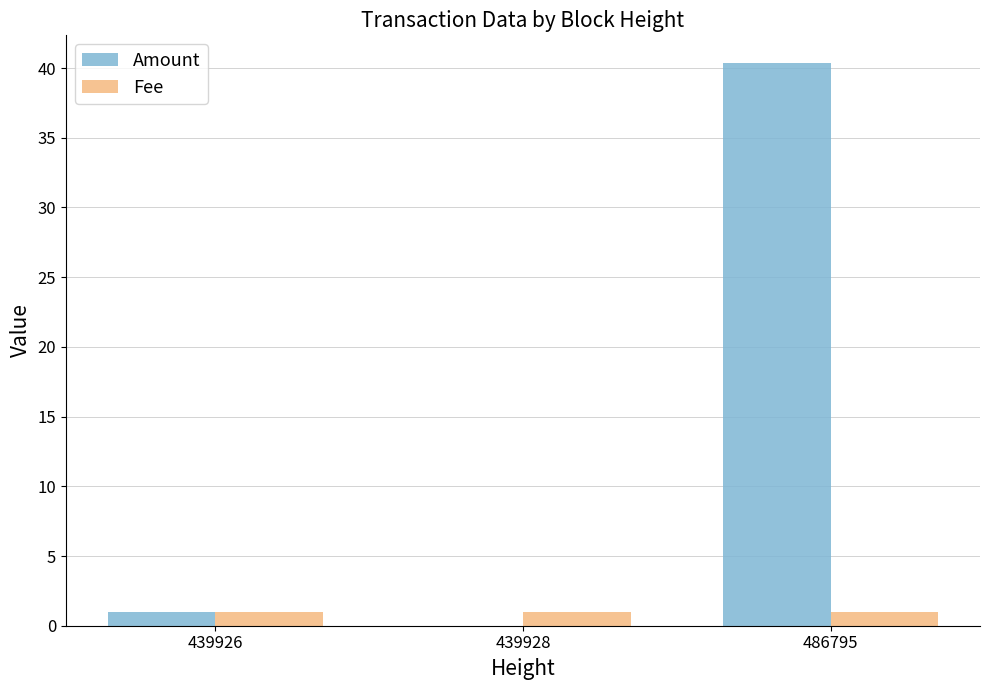

What is the greatest value displayed?

40.3